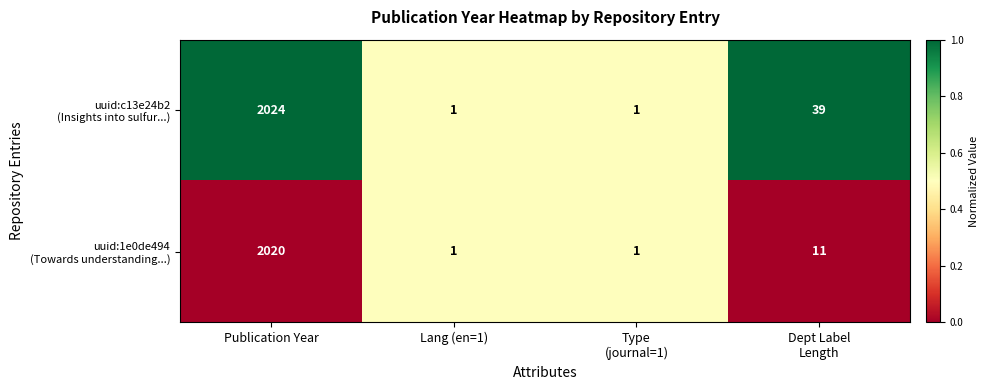

What is the maximum value shown in the chart?

2024